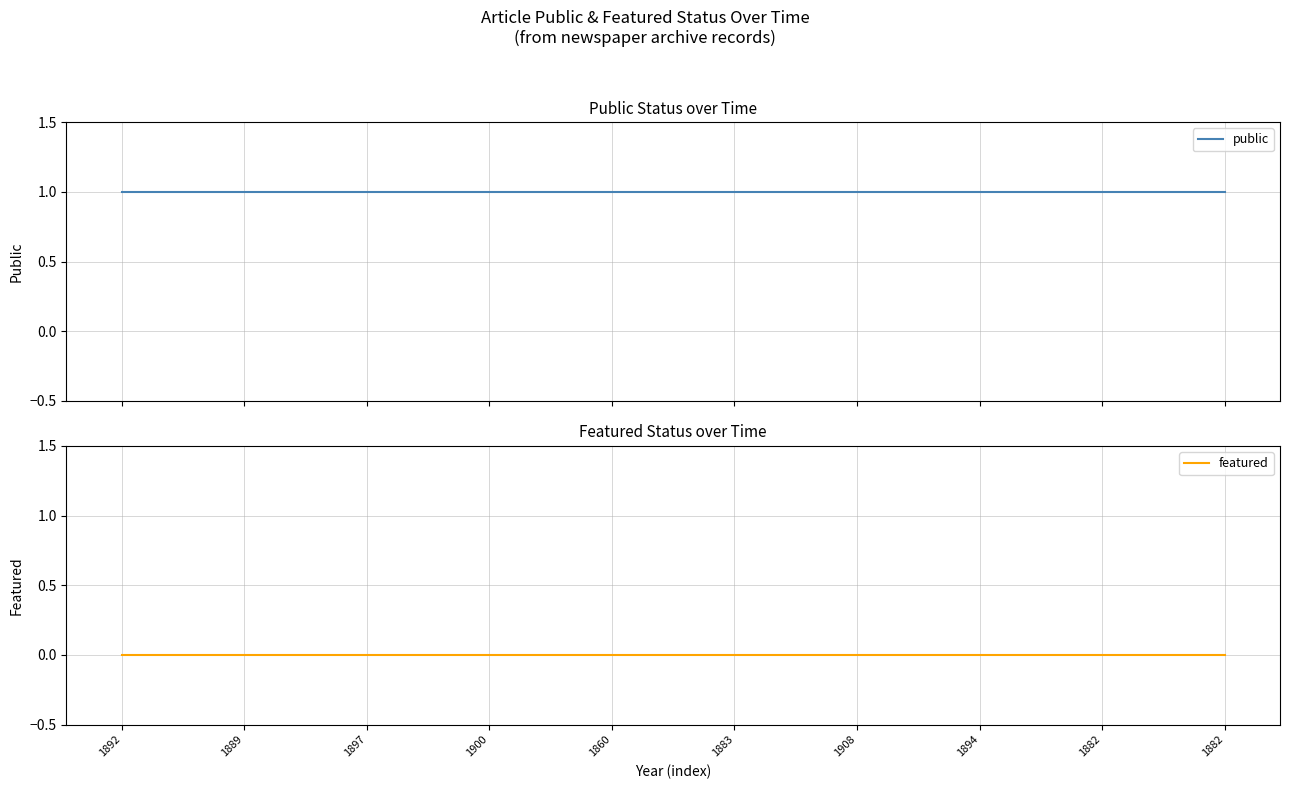

At which category is the sum across all series the highest?

1892